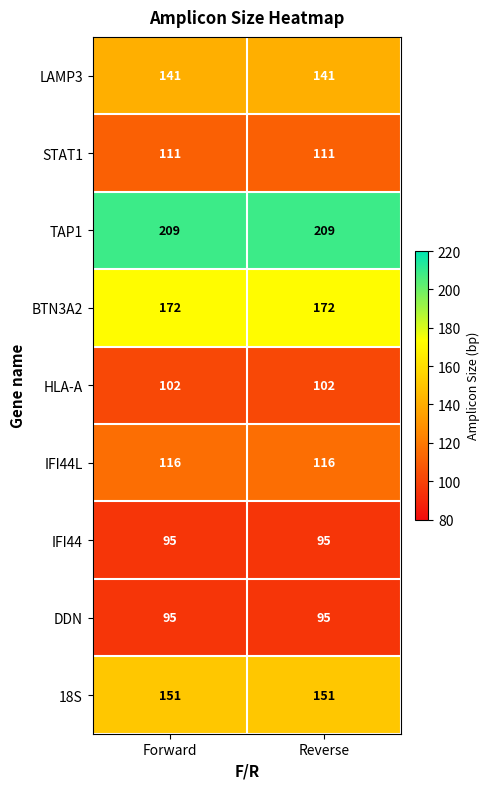

What is the spread (max minus min) of values at Reverse?

114